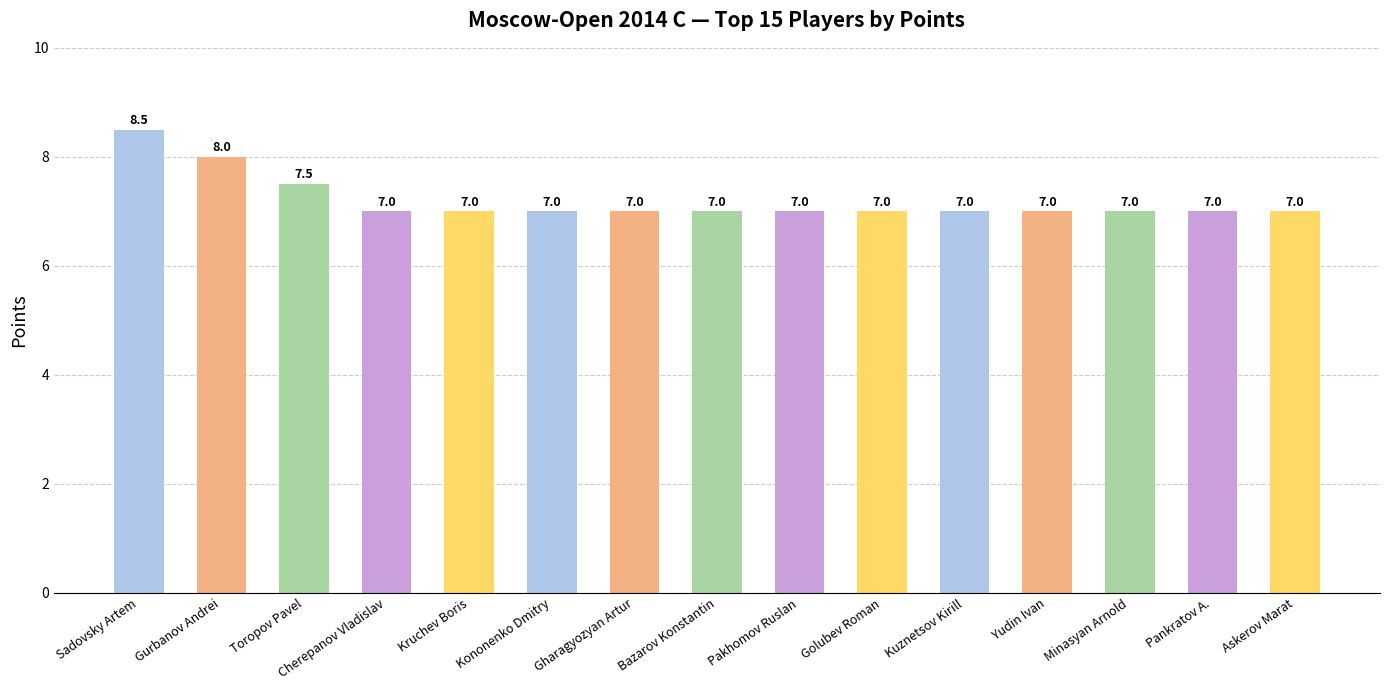

What is the smallest value displayed?

7.0